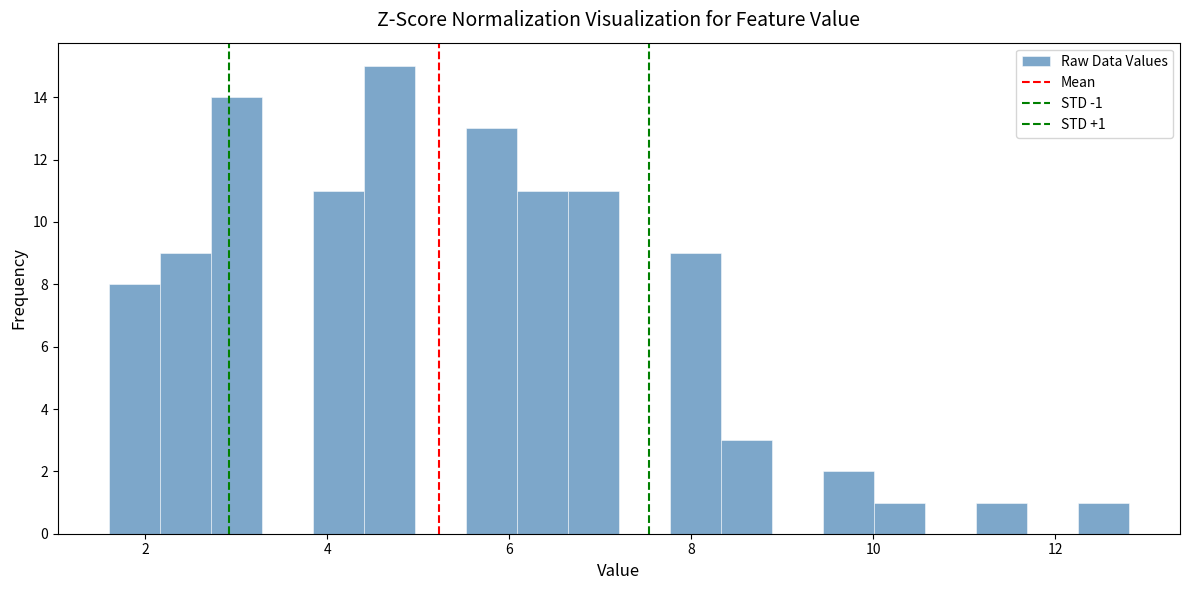

Around what value on the x-axis is the tallest bar? Give the approximate position of its centre, as read against the axis.

4.6